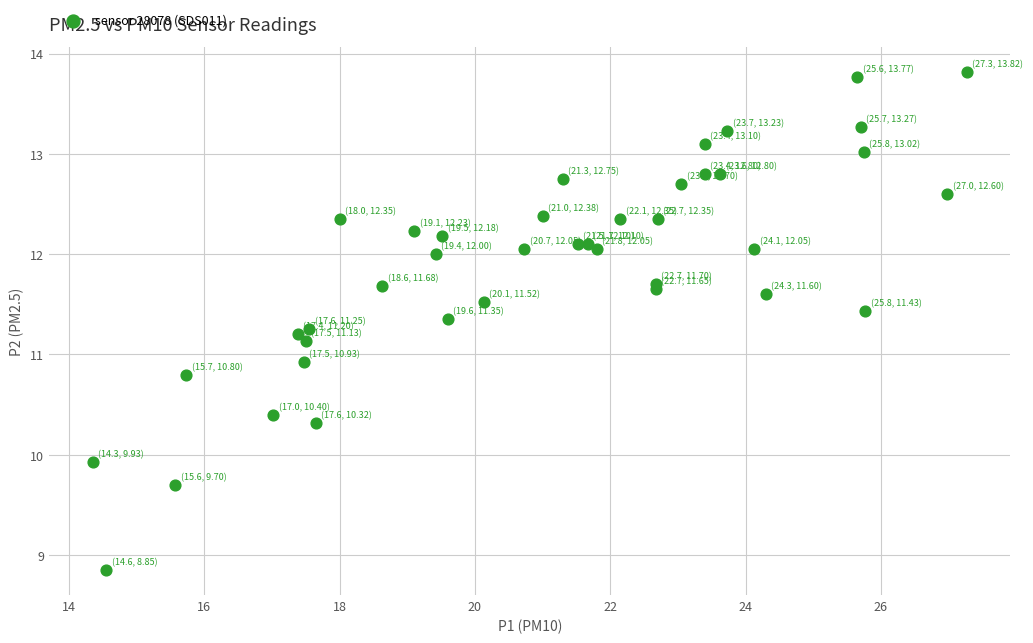

What Y value in the scatter plot is closest to 11?

10.9